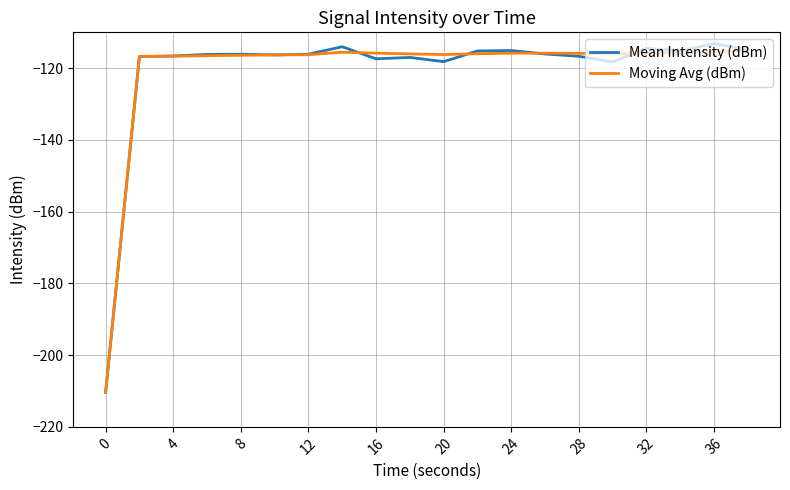

What is the maximum value for Mean Intensity (dBm)?

-113.1